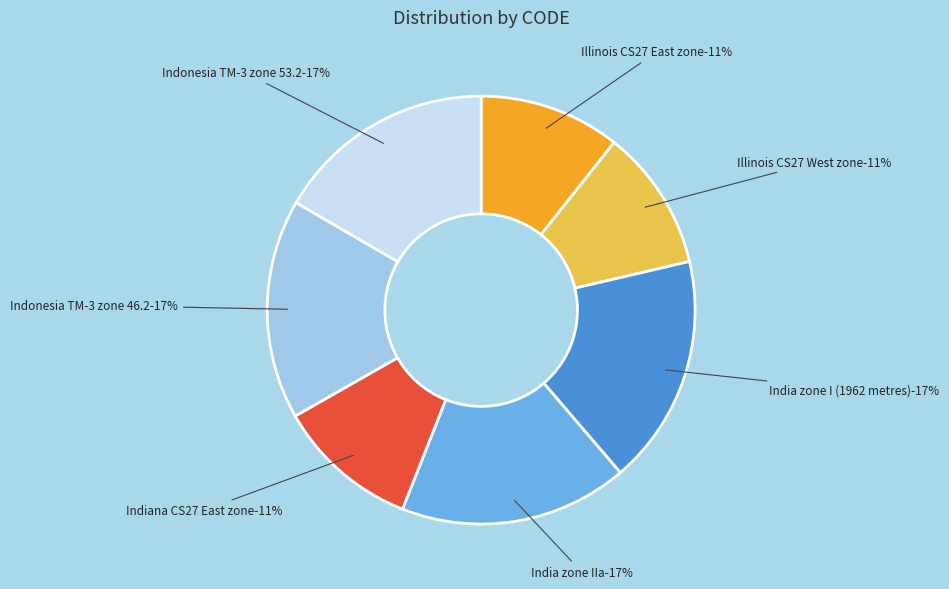

Combined, do Indonesia TM-3 zone 53.2 and India zone IIa account for over 50%?

No